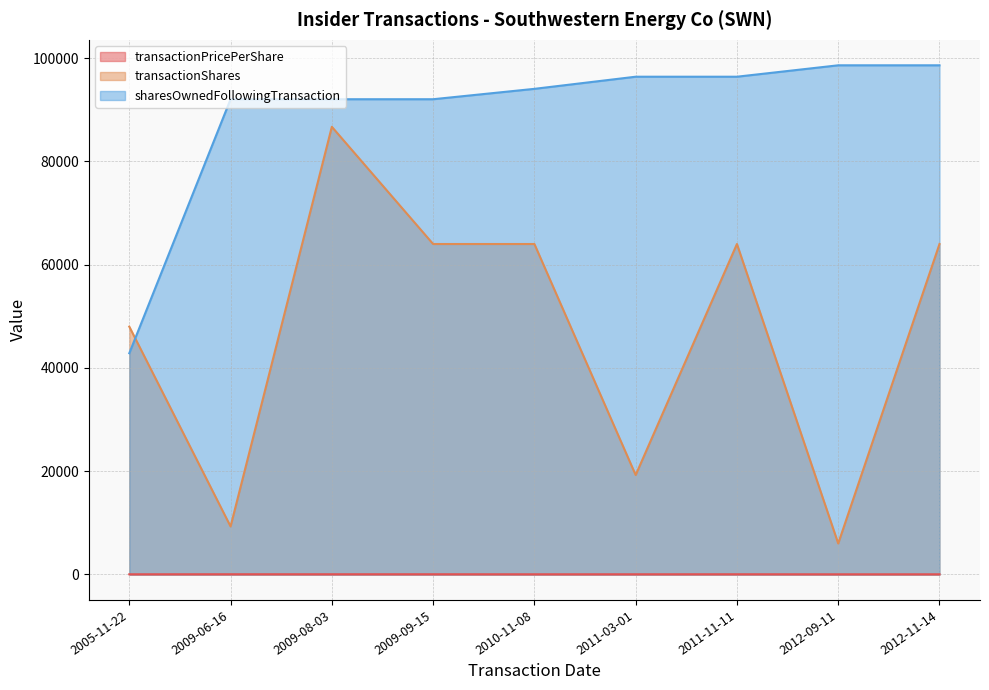

What are all the series names shown in the legend?

transactionPricePerShare, transactionShares, sharesOwnedFollowingTransaction